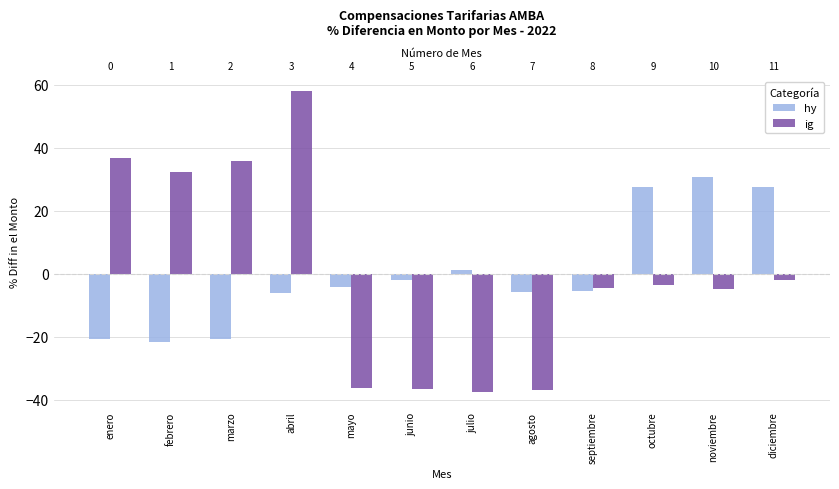

What are all the series names shown in the legend?

hy, ig